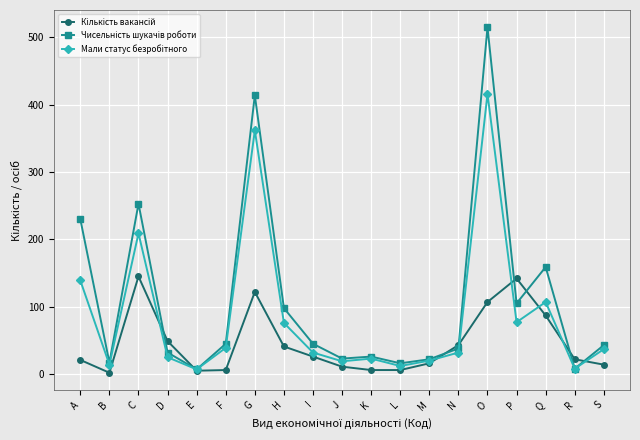

At which category does the chart reach its peak across all series?

O